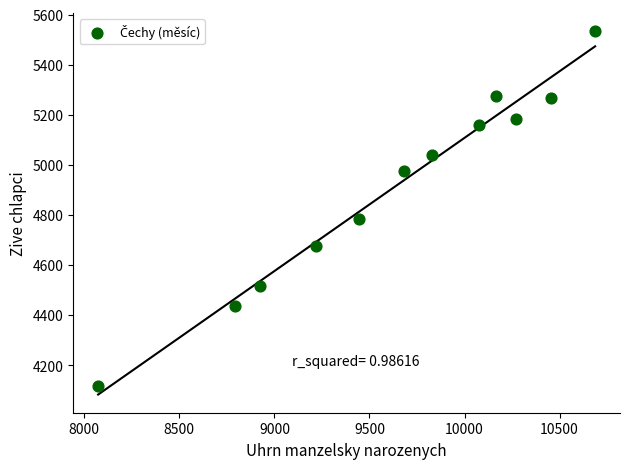

What Y value in the scatter plot is closest to 4824?

4784